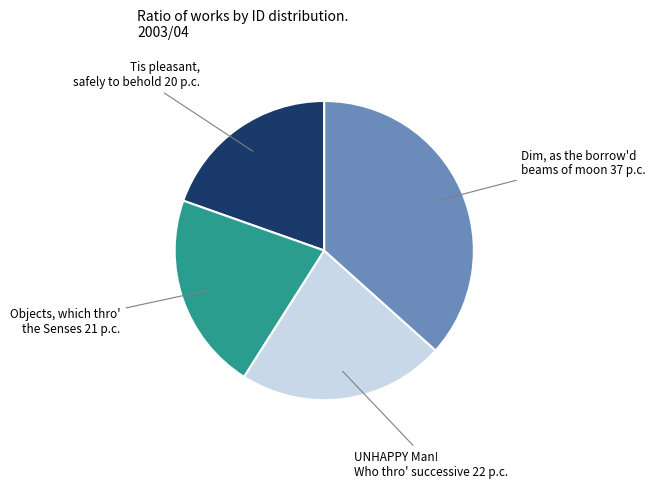

Is there a majority slice in this chart?

No